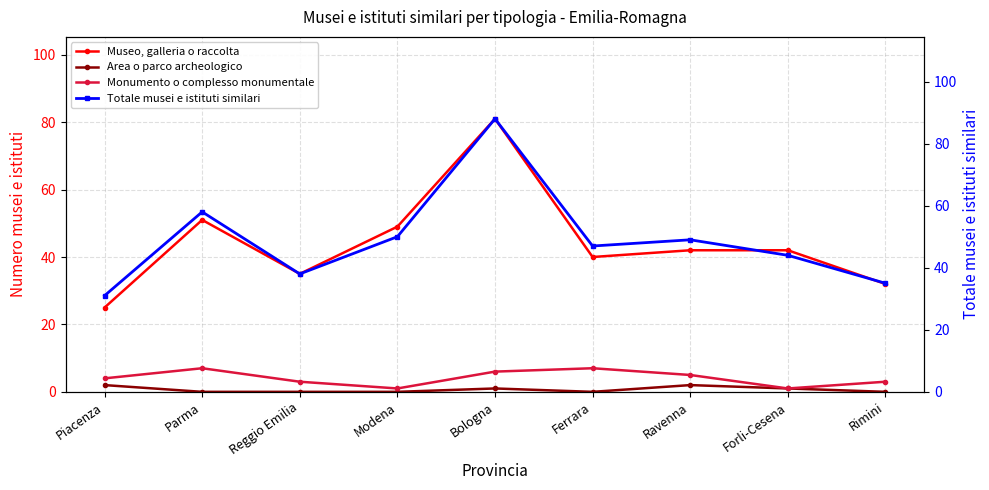

At which label does Monumento o complesso monumentale first exceed 4?

Parma